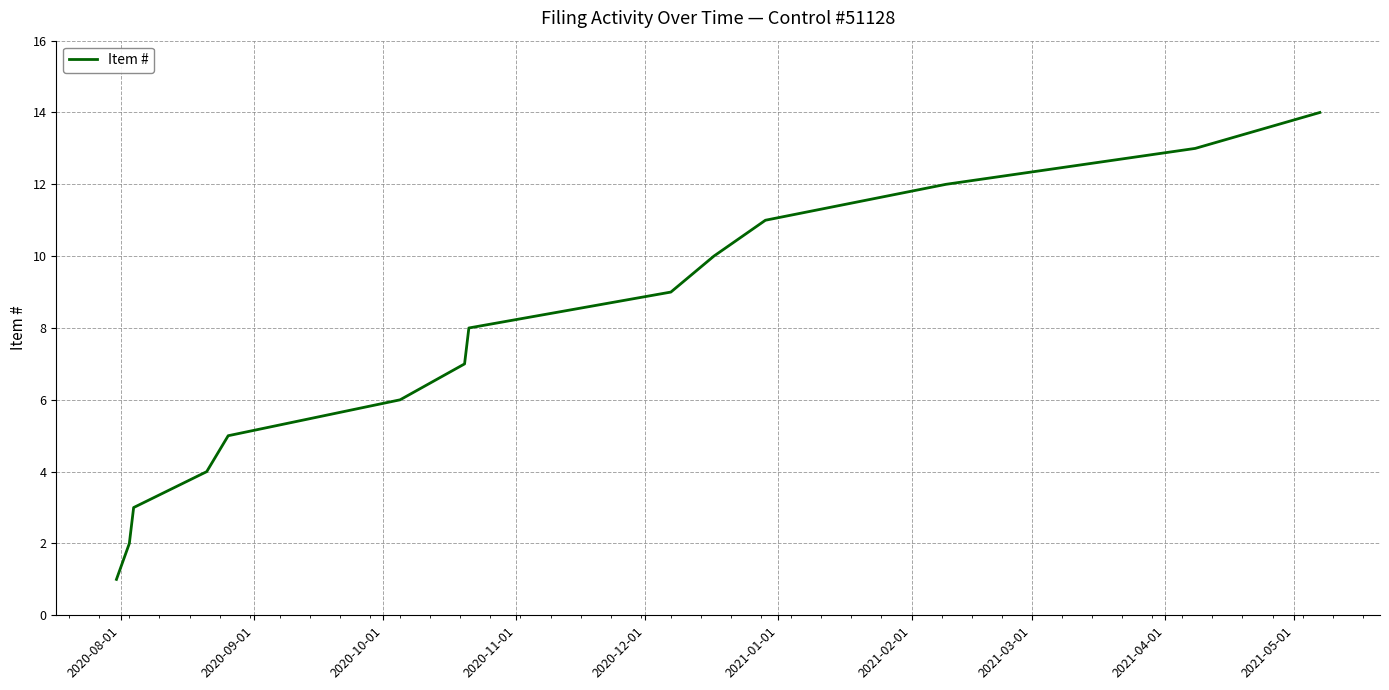

What is the maximum value shown in the chart?

14